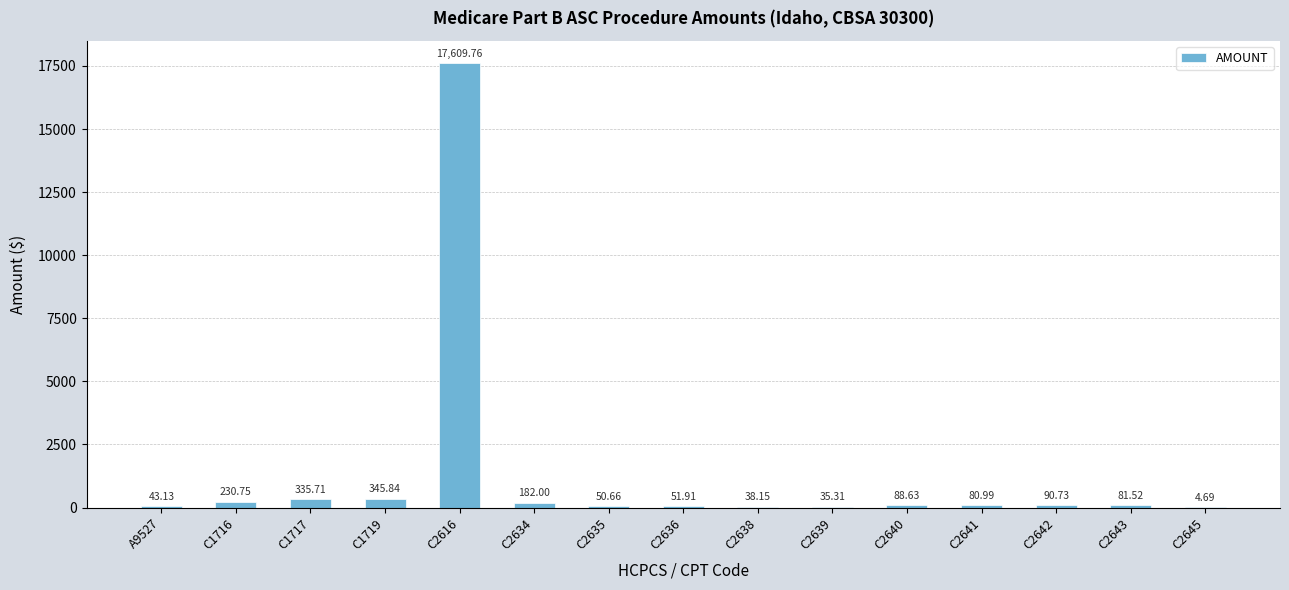

What is the sum of all values?

19269.8